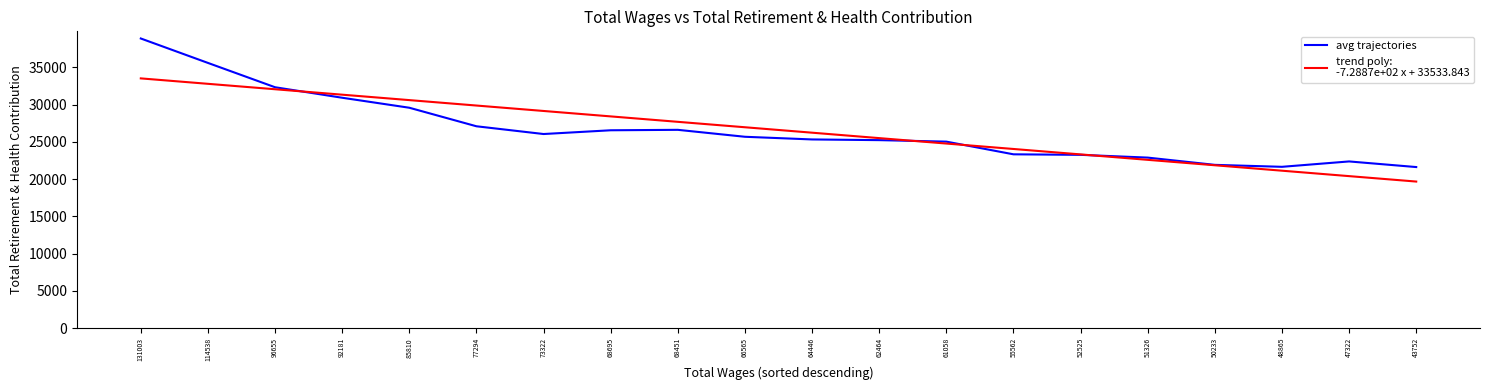

What is the spread (max minus min) of values at 92181?

412.2